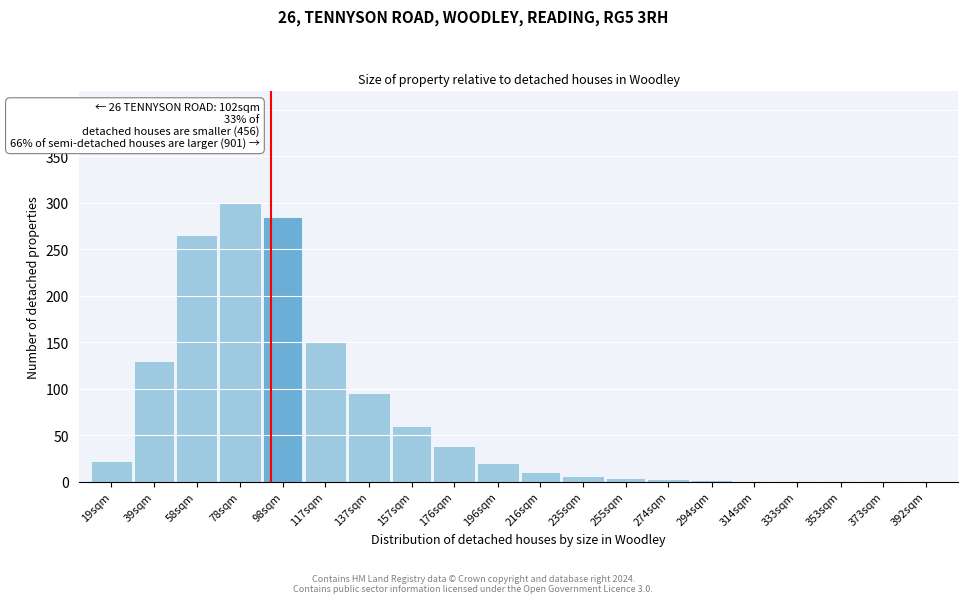

The value at 392sqm is -114. True or false?

False